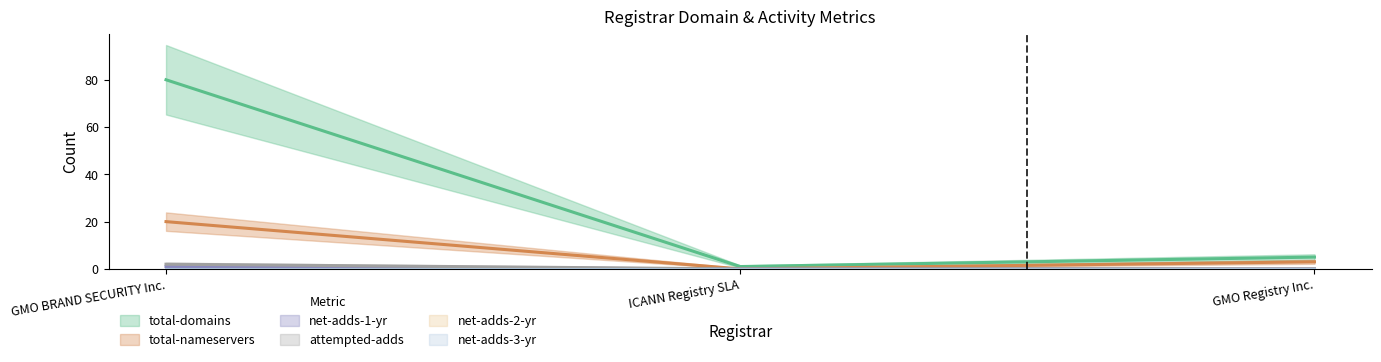

Which has a higher value, ICANN Registry SLA or GMO Registry Inc.?

GMO Registry Inc.